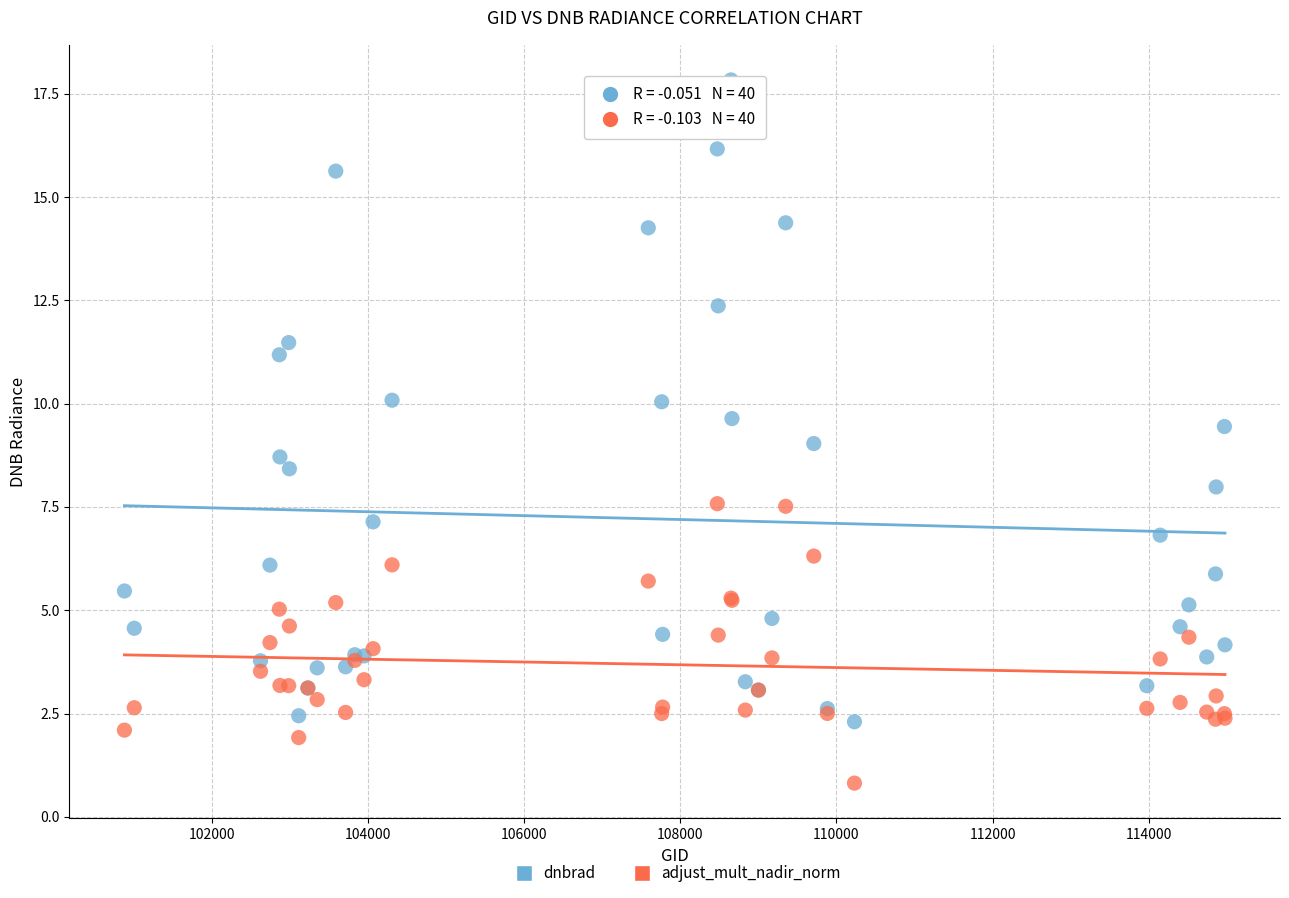

Which series has the largest Y range (max minus min)?

dnbrad